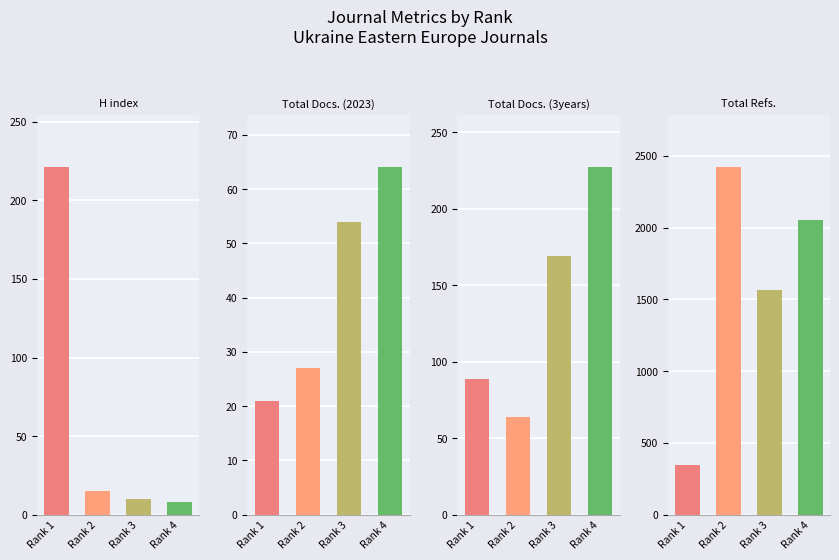

What is the approximate value of Total Docs. (3years) at Rank 2?

64